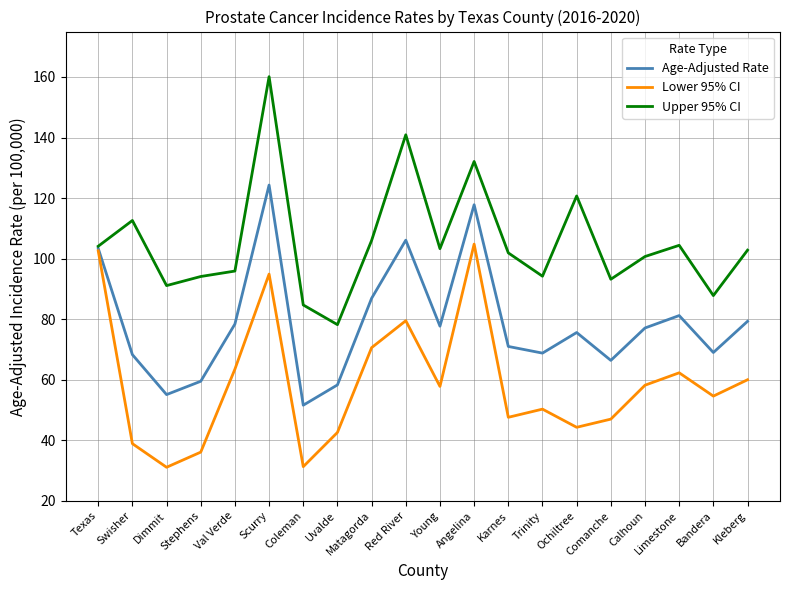

Where does the Age-Adjusted Rate series first go above 77?

Texas